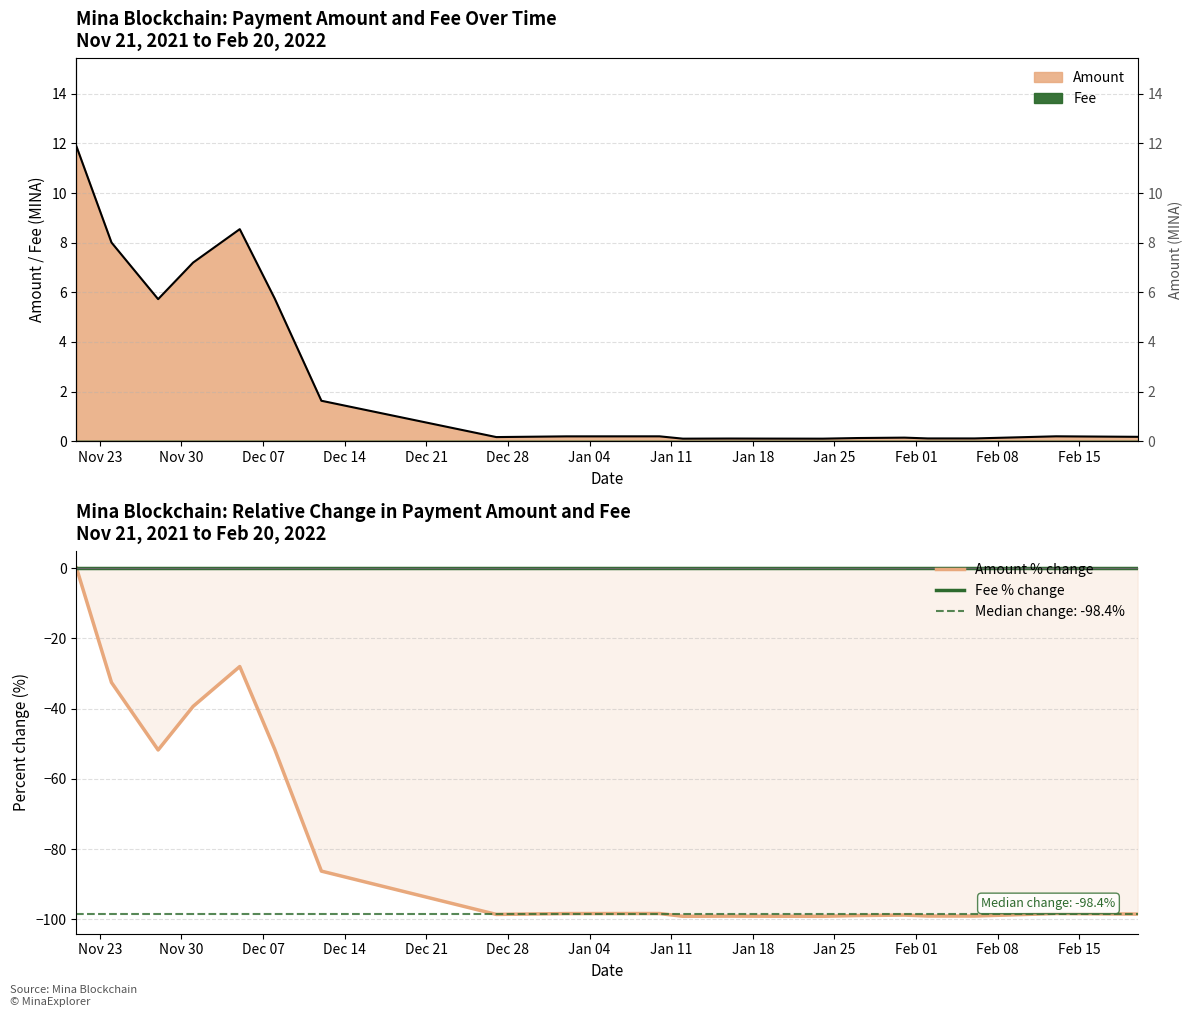

True or false: Amount % change and Amount (line) cross at least once.

False